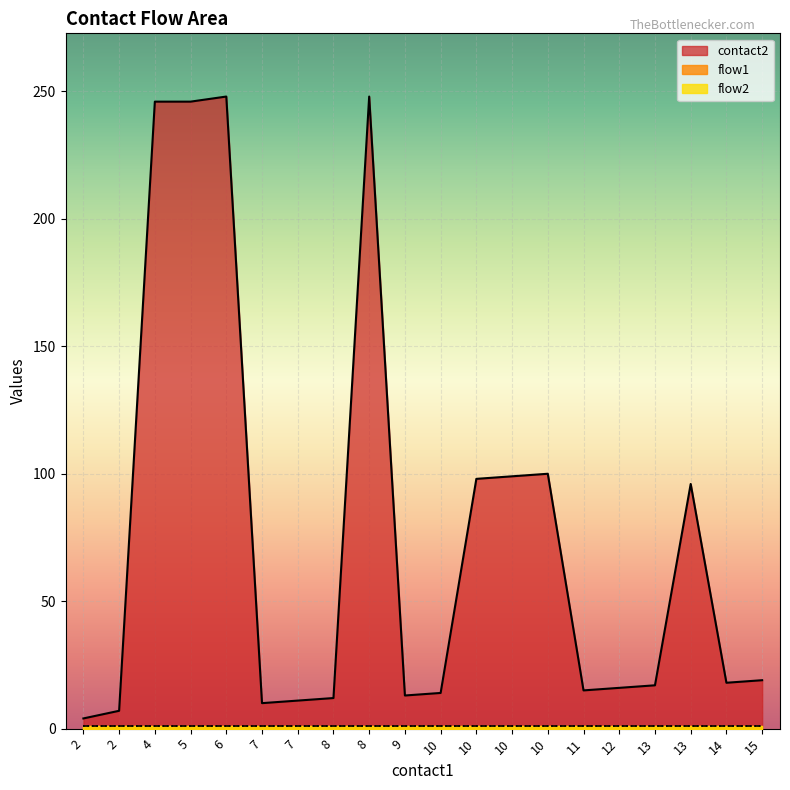

Read the flow2 value at 7.

1